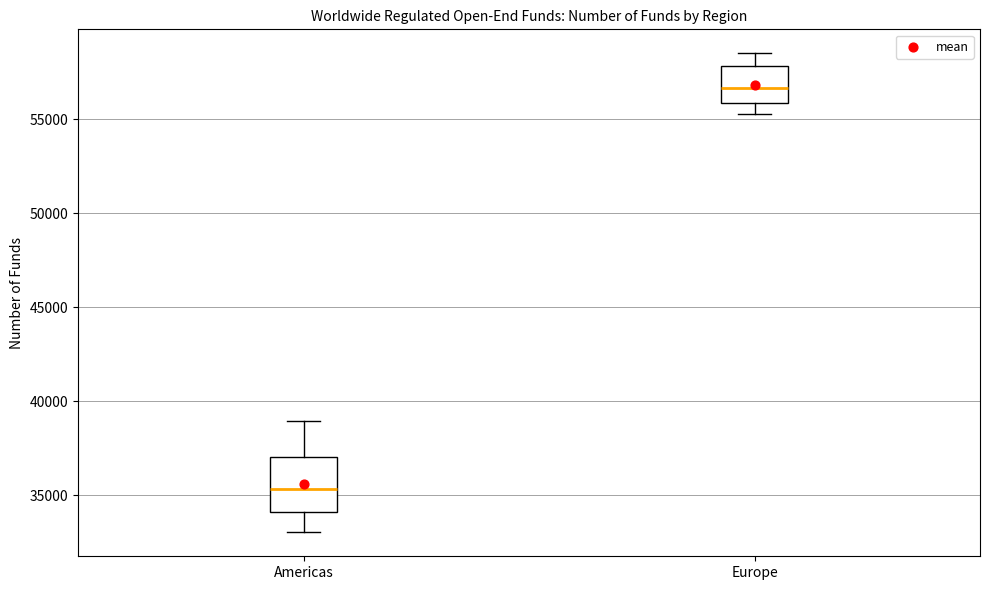

Where does the lower whisker of the box for Americas end on the y-axis? The values are not printed on the chart, so give them approximately, as read against the axis.

33000